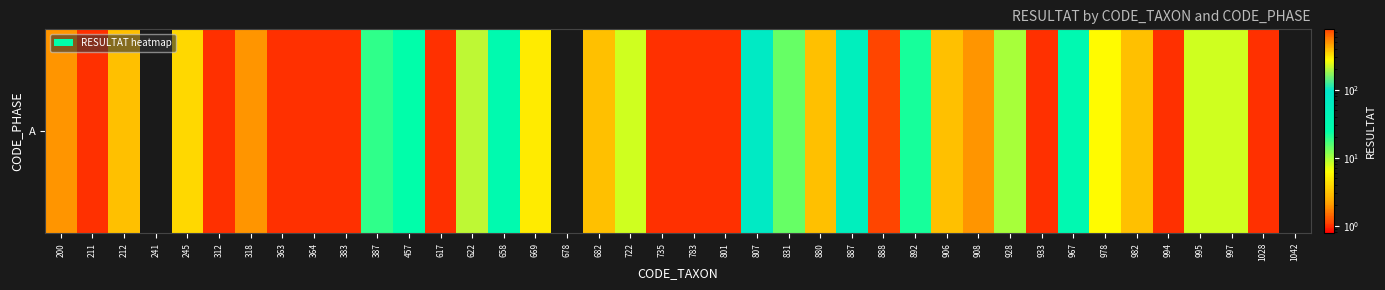

What is the sum of all values?

1339